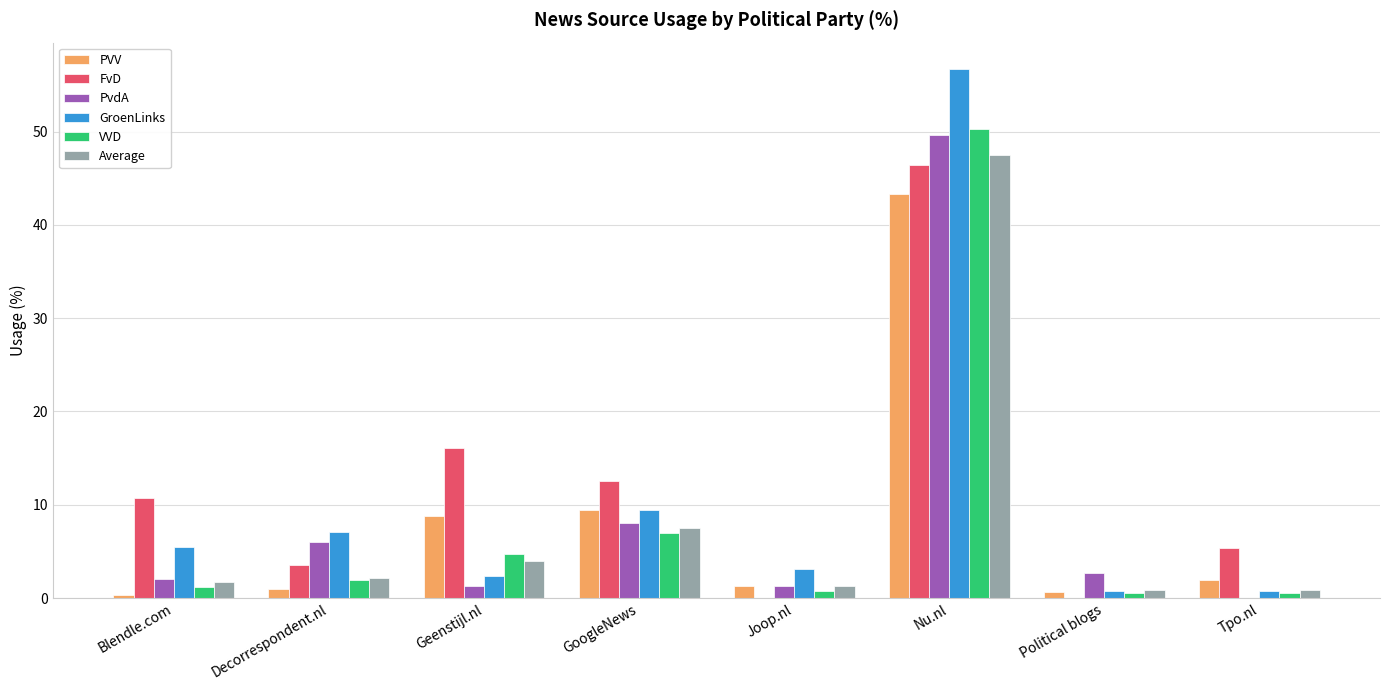

What is the sum of the PvdA values at GoogleNews and Nu.nl?

57.7